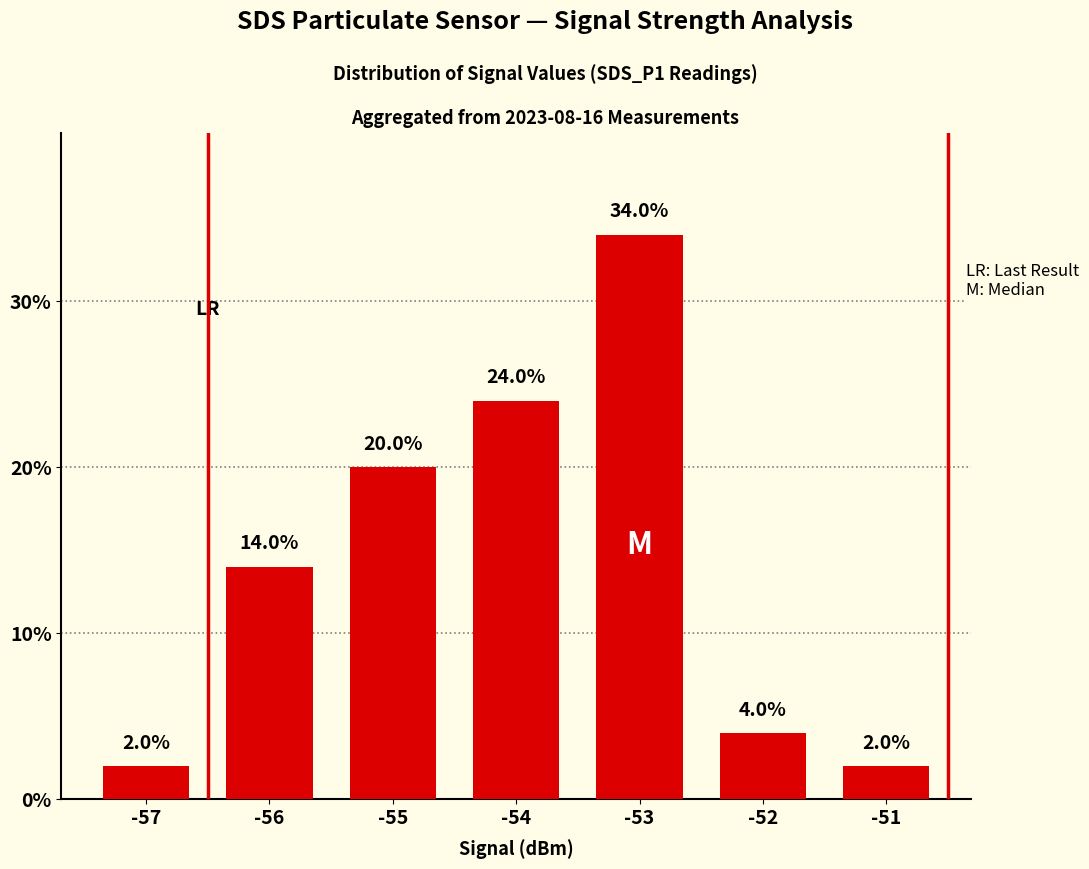

What is the difference between the maximum and second lowest values?

32